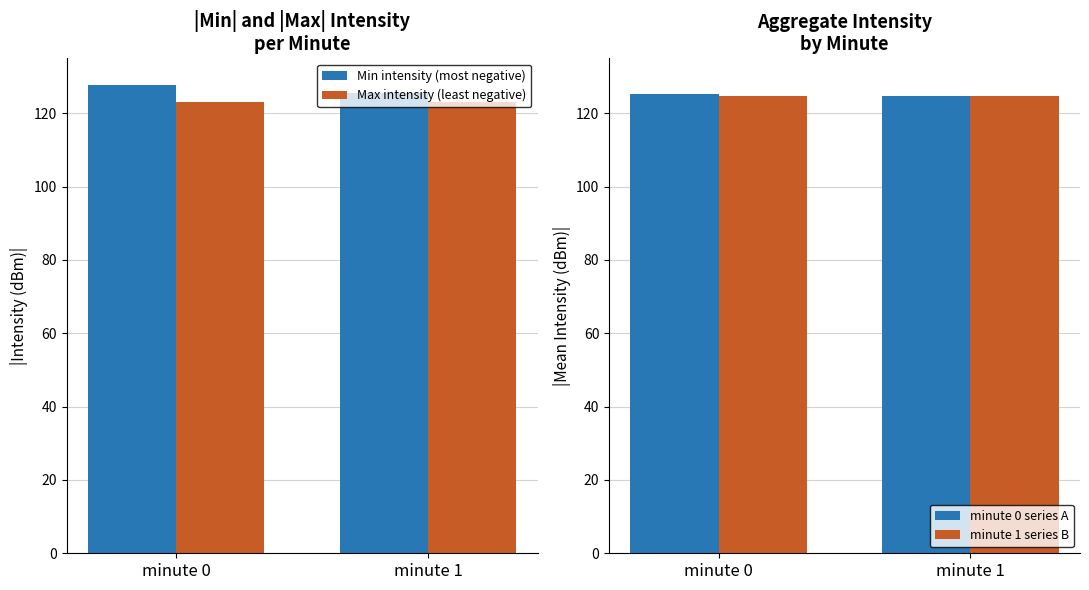

Which series has the largest total across all categories?

Min intensity (most negative)